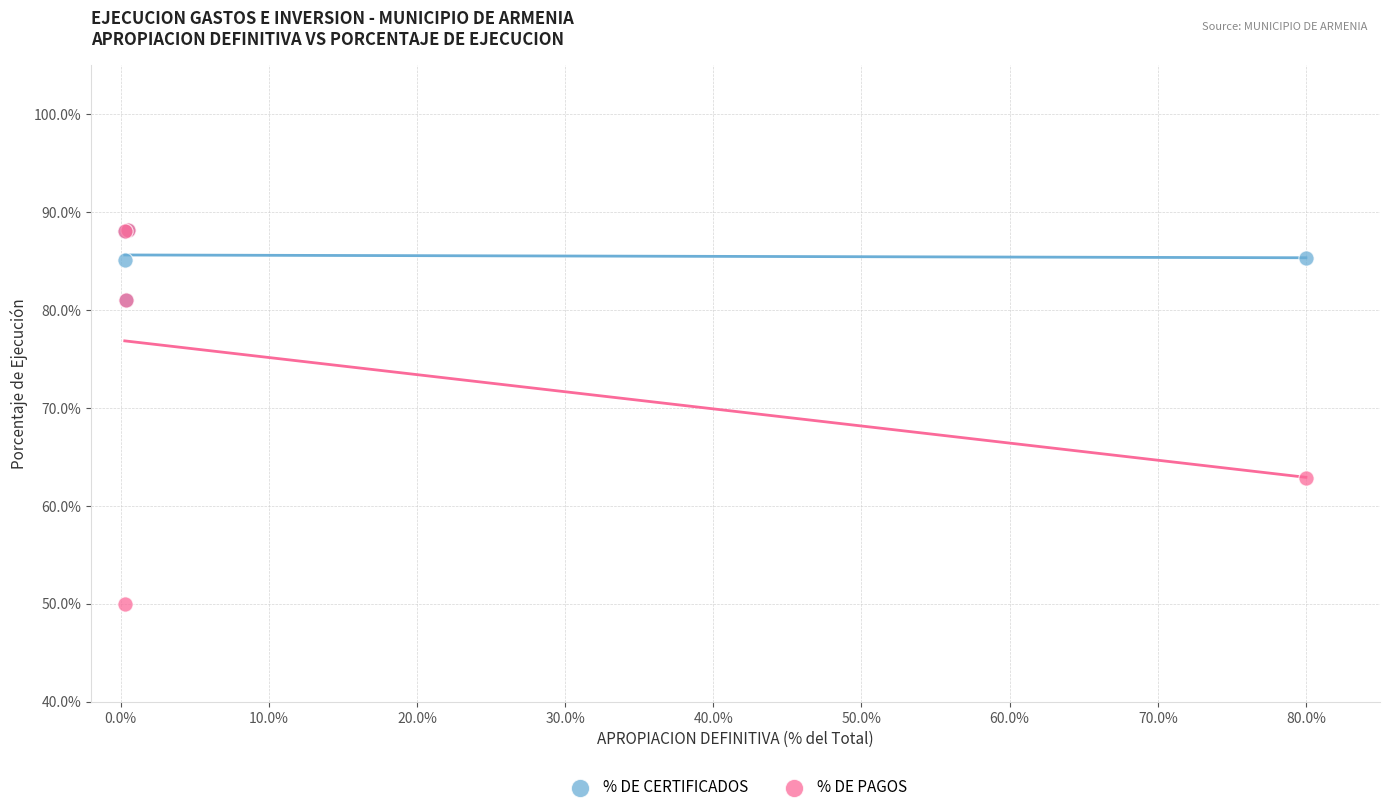

Across all series, what Y value is closest to 69?

62.9